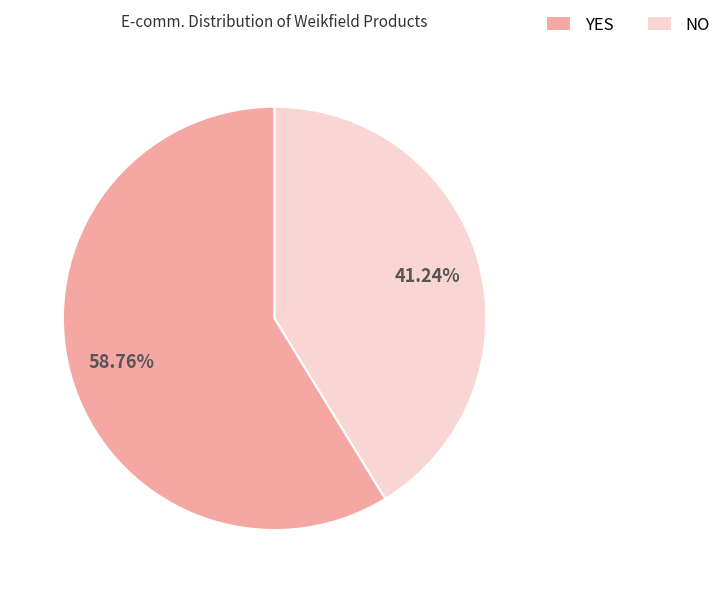

Which has a higher value, YES or NO?

YES